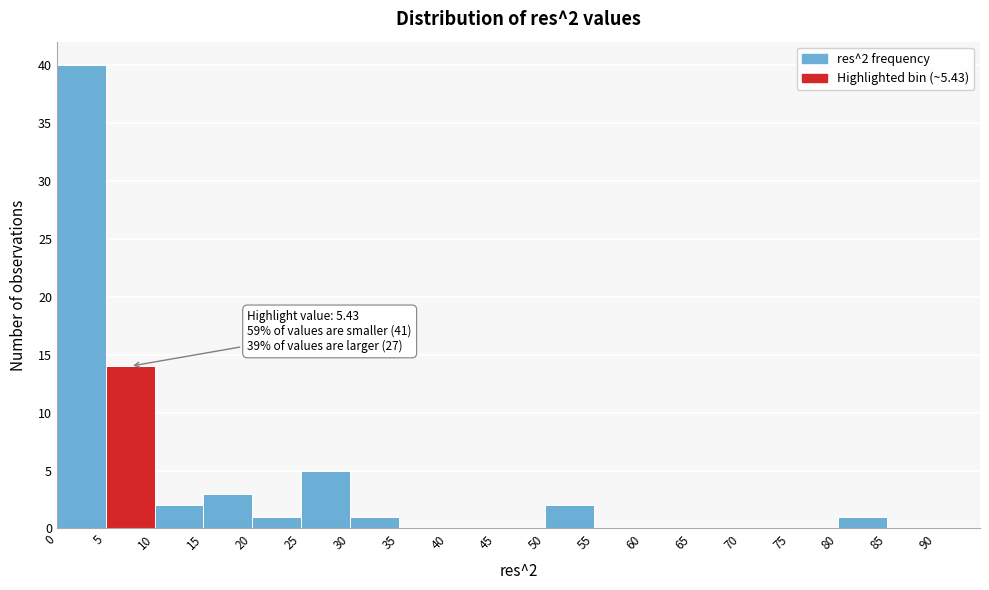

Over which range of the x-axis is the bar tallest?

0 to 5